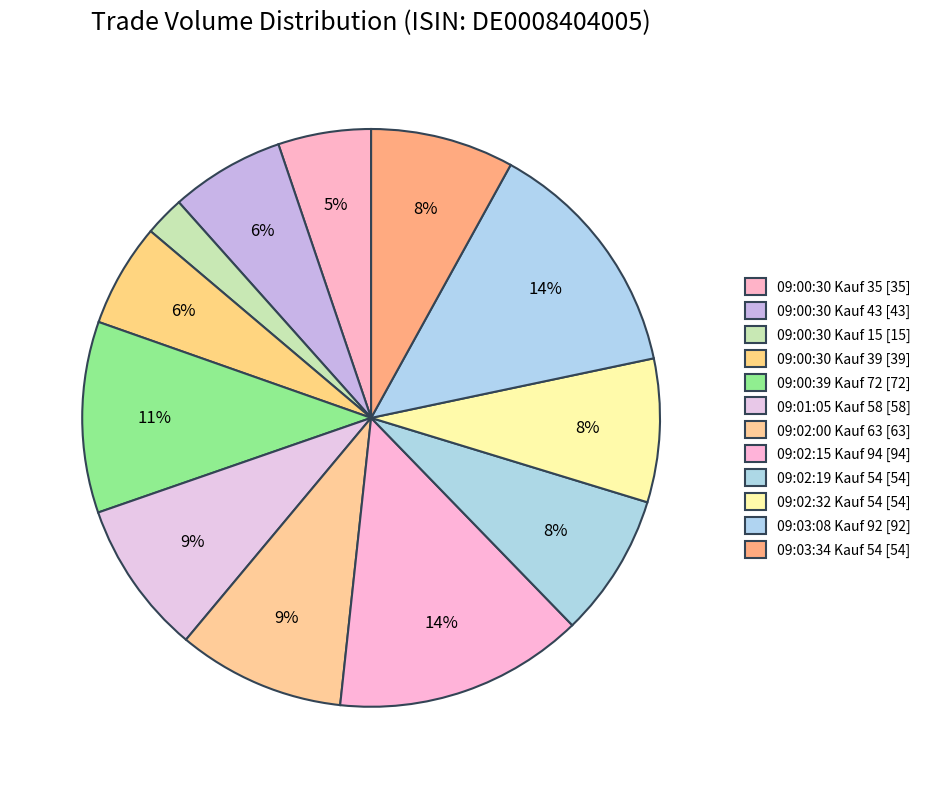

How many slices are in this pie chart?

12